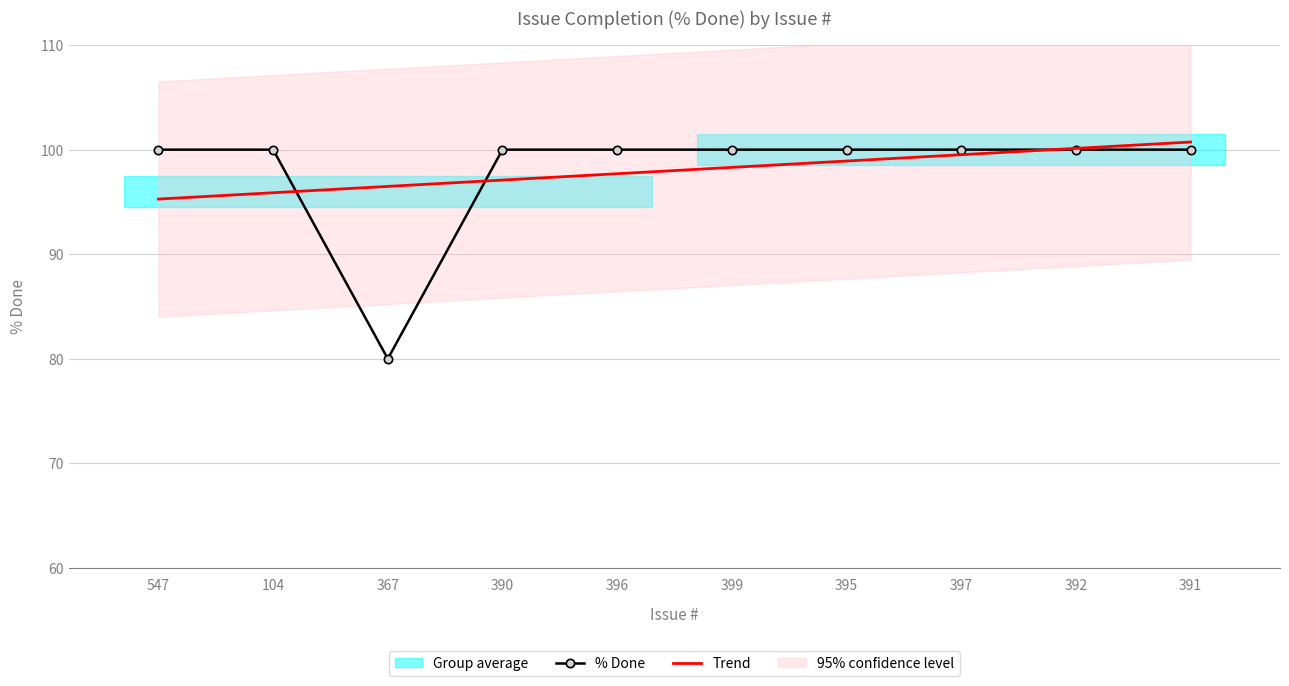

List the labels in order of % Done value, largest first.

547, 104, 390, 396, 399, 395, 397, 392, 391, 367